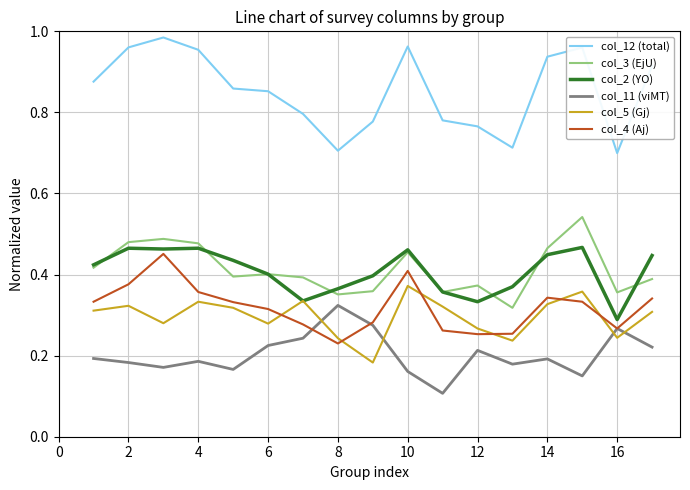

Does the chart have visible grid lines?

Yes